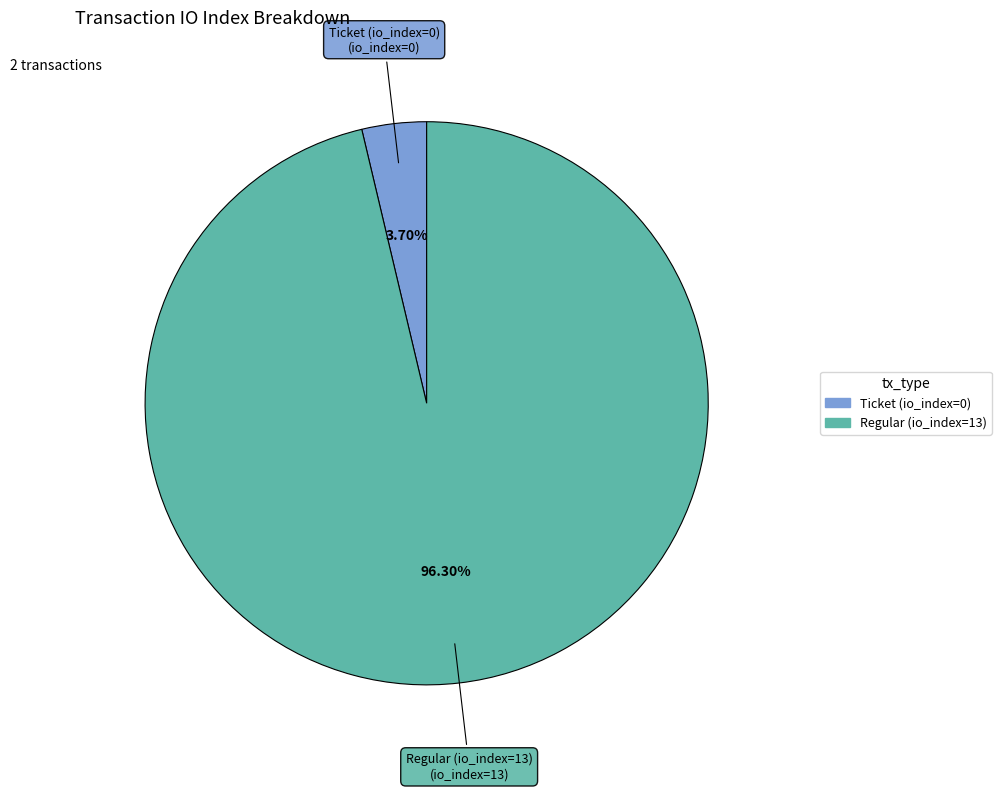

Between Regular (io_index=13) and Ticket (io_index=0), which is larger?

Regular (io_index=13)